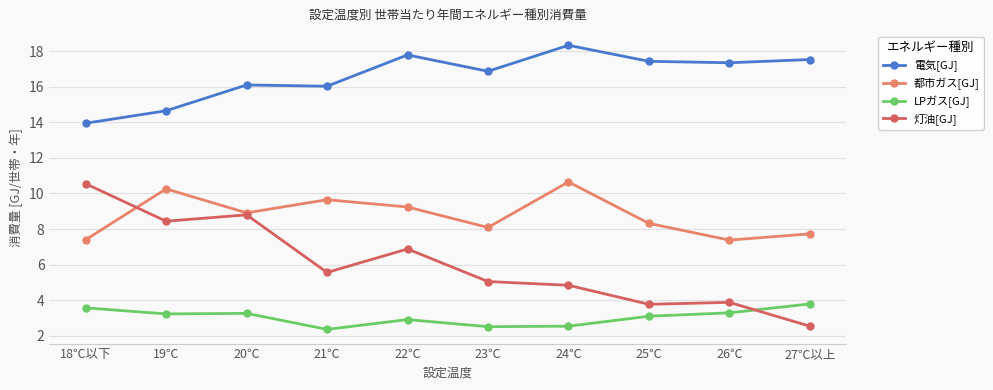

True or false: LPガス[GJ] and 都市ガス[GJ] intersect in this chart.

False